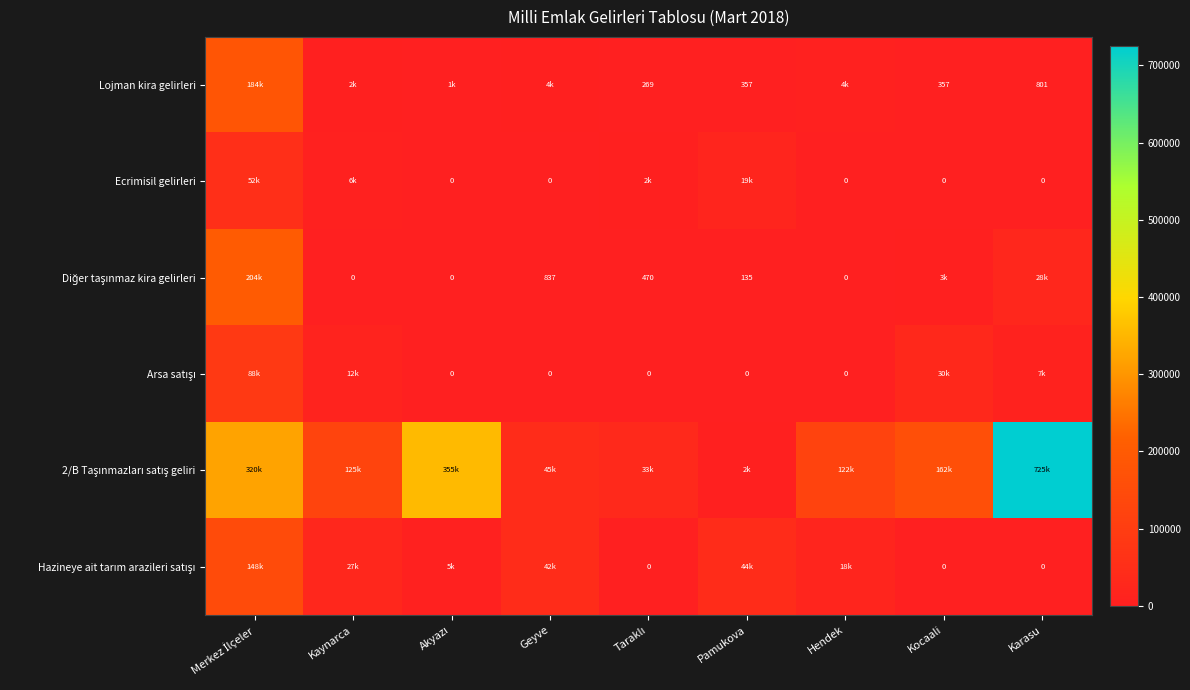

What is the total value across all series at Kocaali?

195725.3